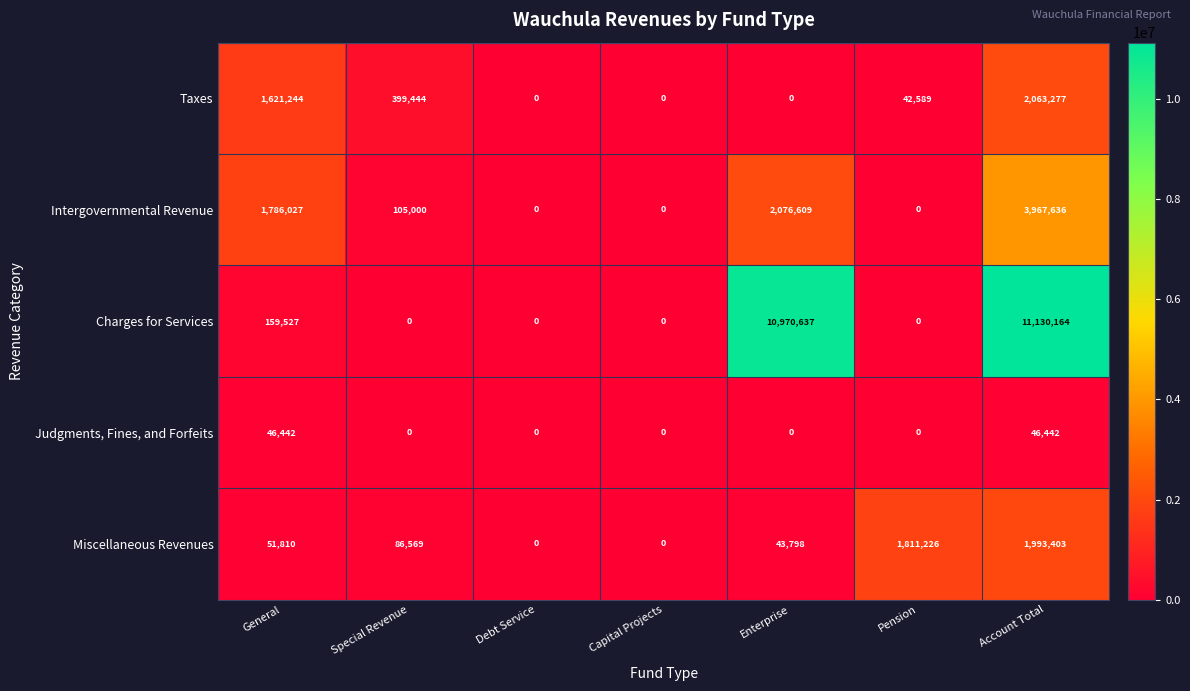

What is the difference between the Charges for Services values at General and Special Revenue?

159527